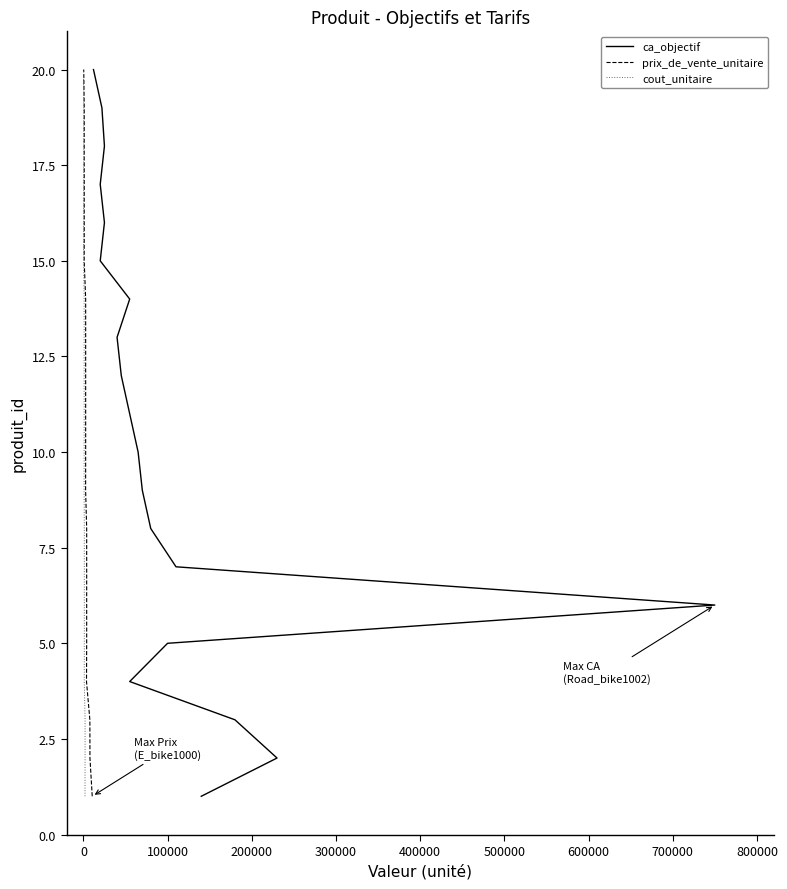

What are all the series names shown in the legend?

ca_objectif, prix_de_vente_unitaire, cout_unitaire